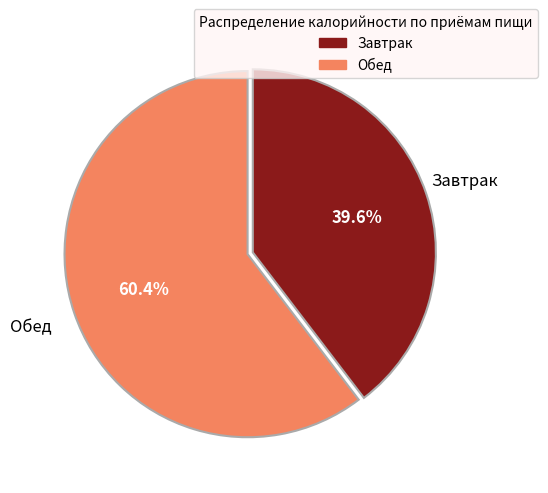

Between Завтрак and Обед, which is larger?

Обед